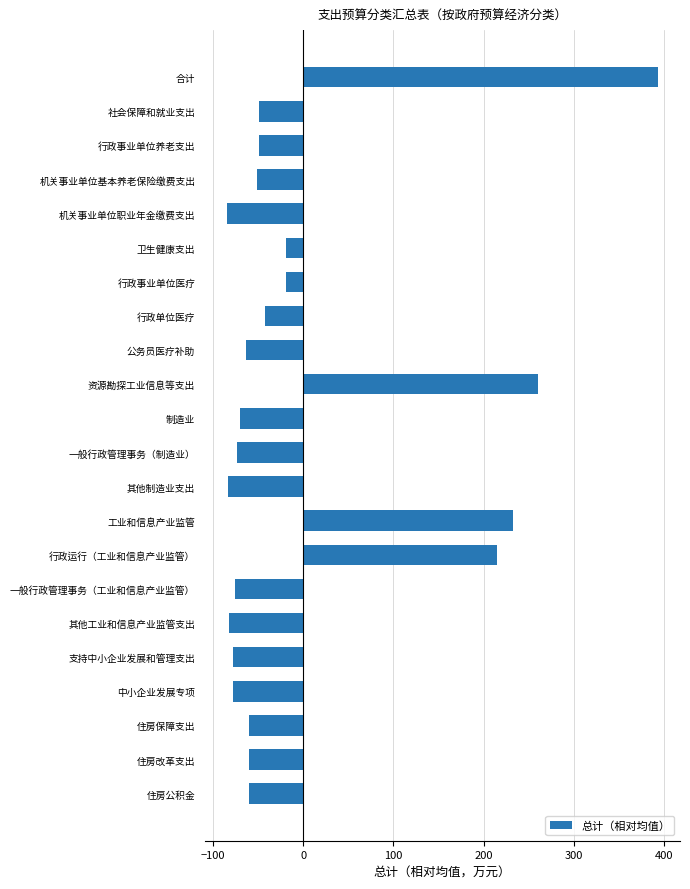

What is the difference between the maximum and second lowest values?

476.8